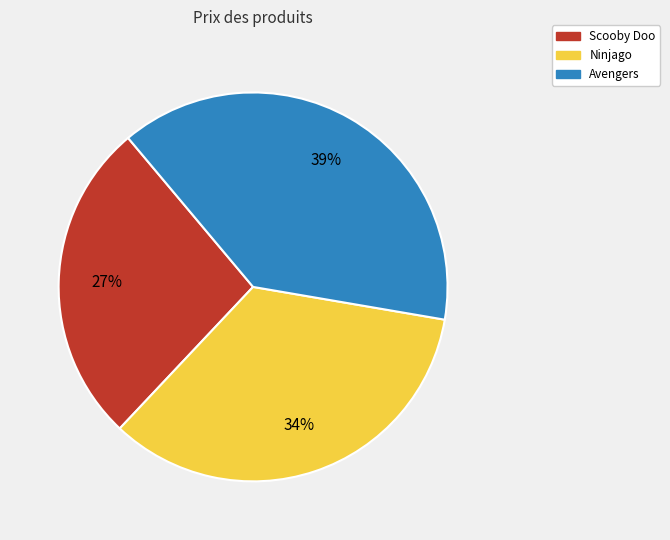

Is there a majority slice in this chart?

No